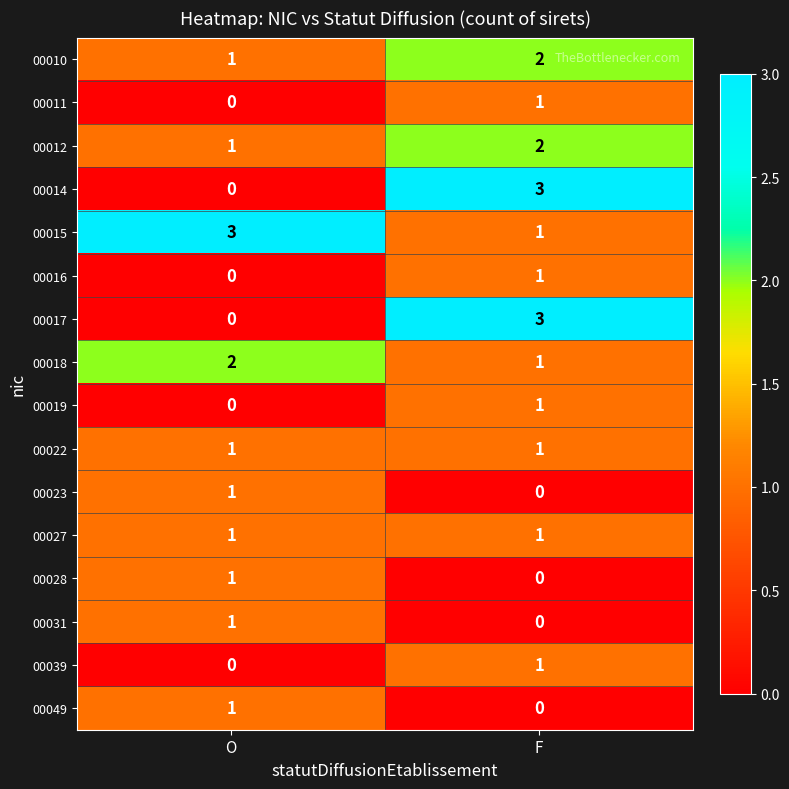

At how many categories does at least one series exceed 0?

2